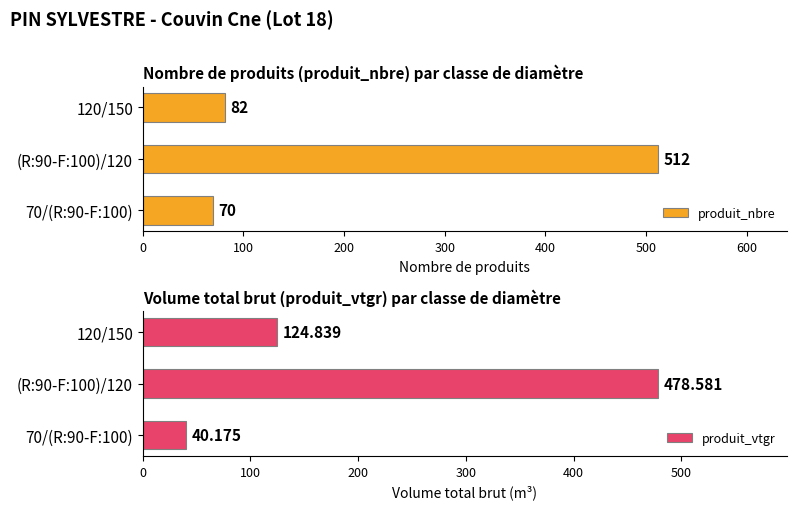

What is the difference between the produit_nbre values at 120/150 and (R:90-F:100)/120?

430